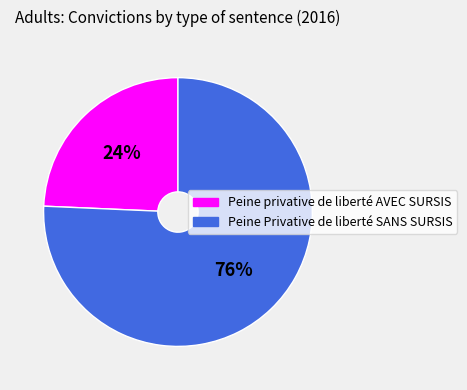

Does Peine Privative de liberté SANS SURSIS represent more than half of the total?

Yes